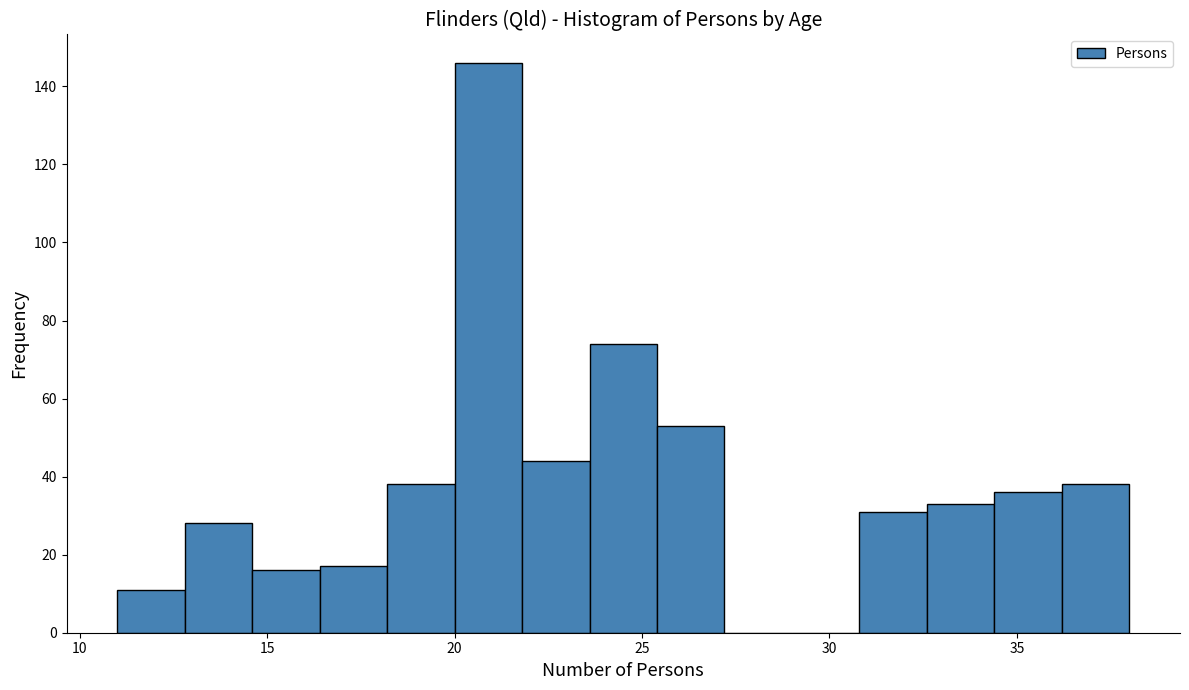

Read against the x-axis, roughly where is the centre of the tallest bar?

21.0